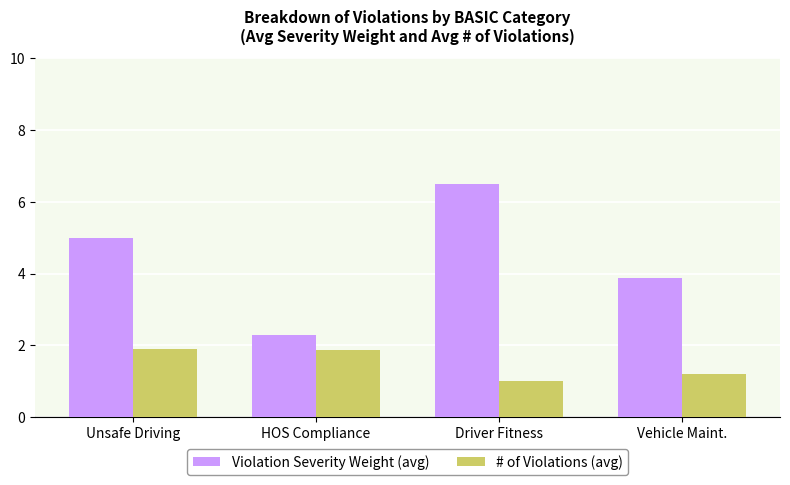

What position from the right is Vehicle Maint.?

1